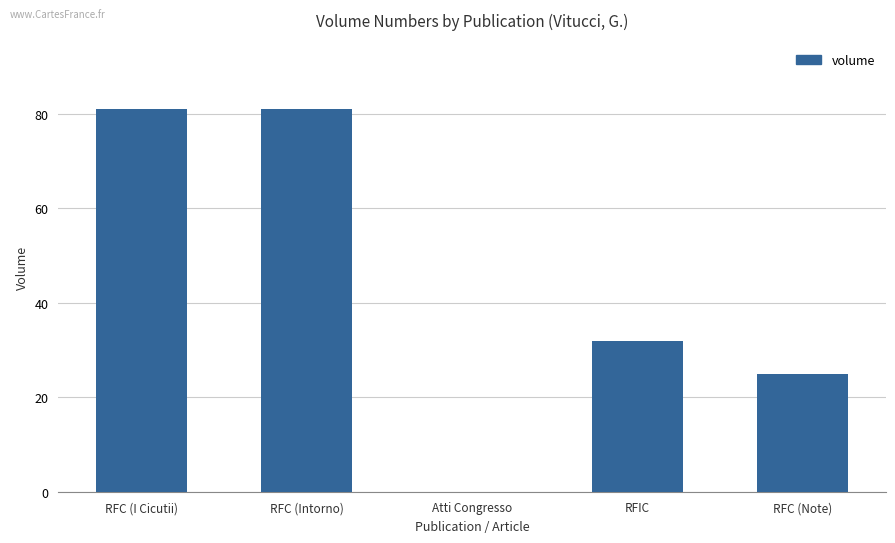

The chart shows a value of 0 at Atti Congresso. True or false?

True